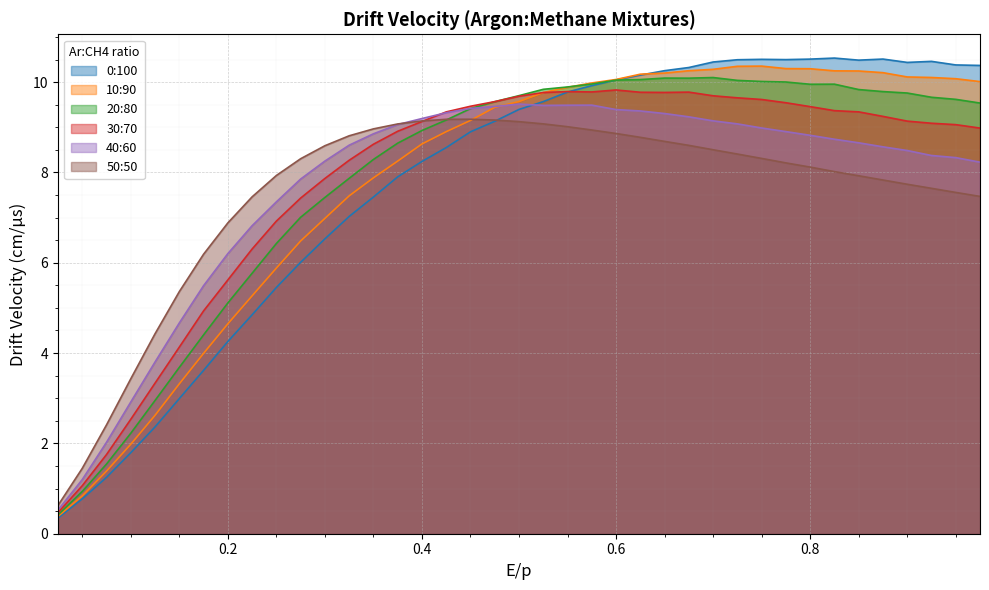

The value of 10:90 at 0.2 is 8.0. True or false?

False